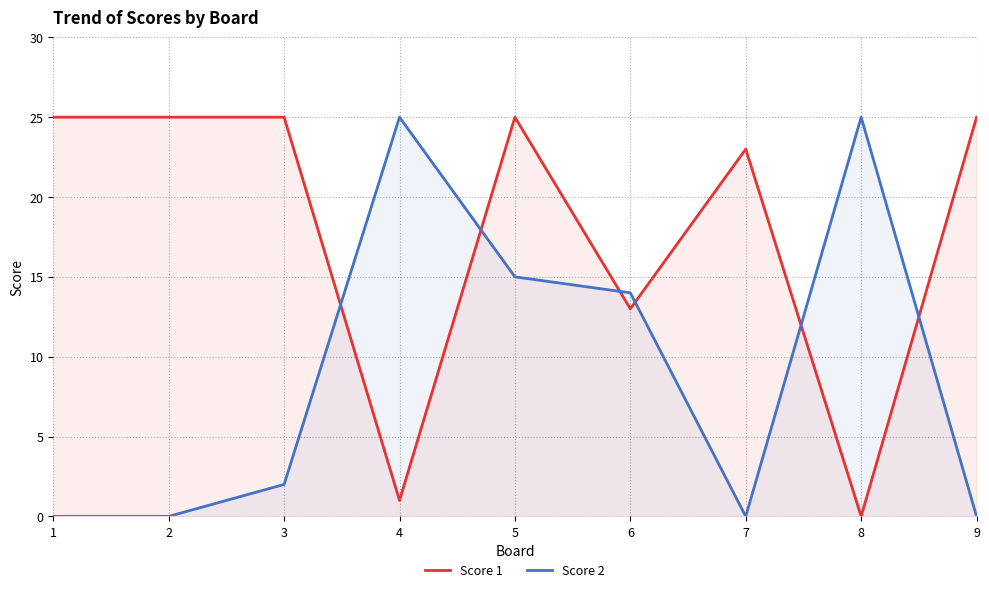

How many lines are shown in the chart?

2